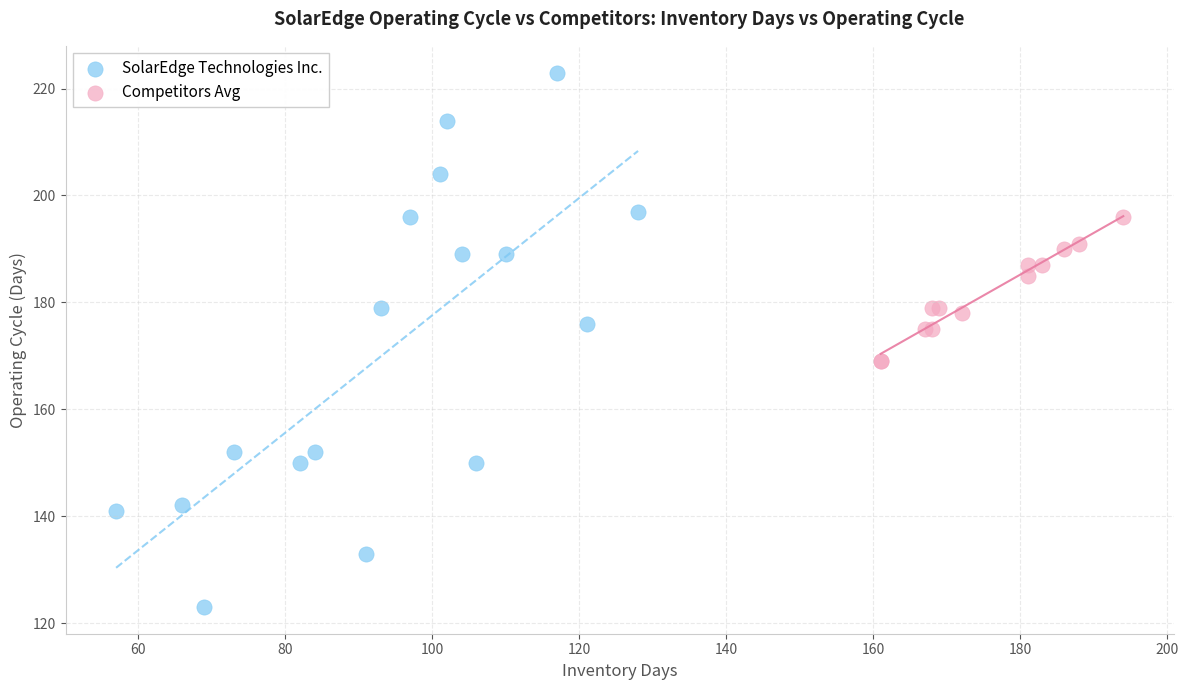

Which series contains the highest Y value?

SolarEdge Technologies Inc.